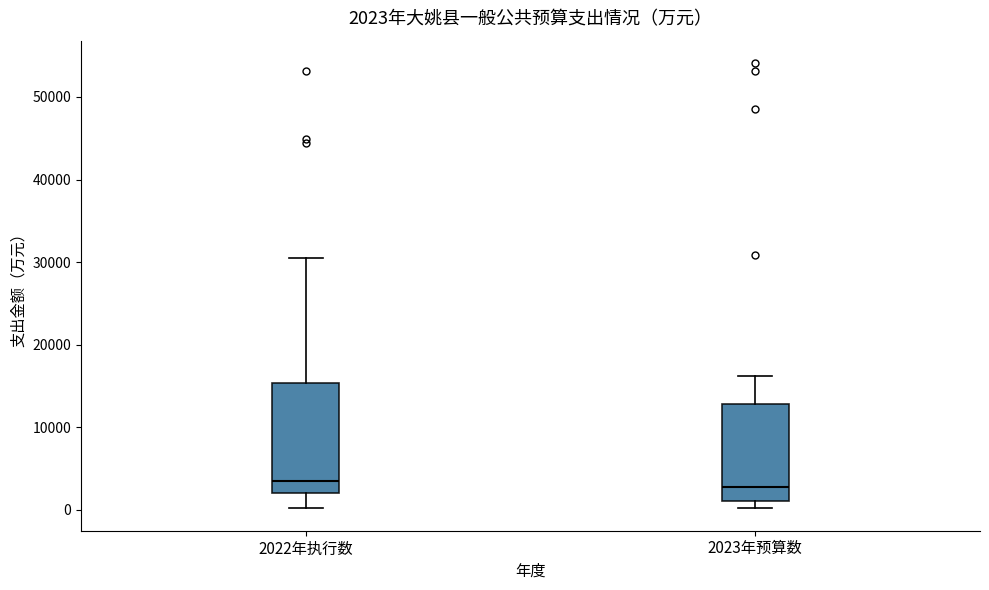

Which box is the tallest, from its lower edge to its upper edge?

2022年执行数